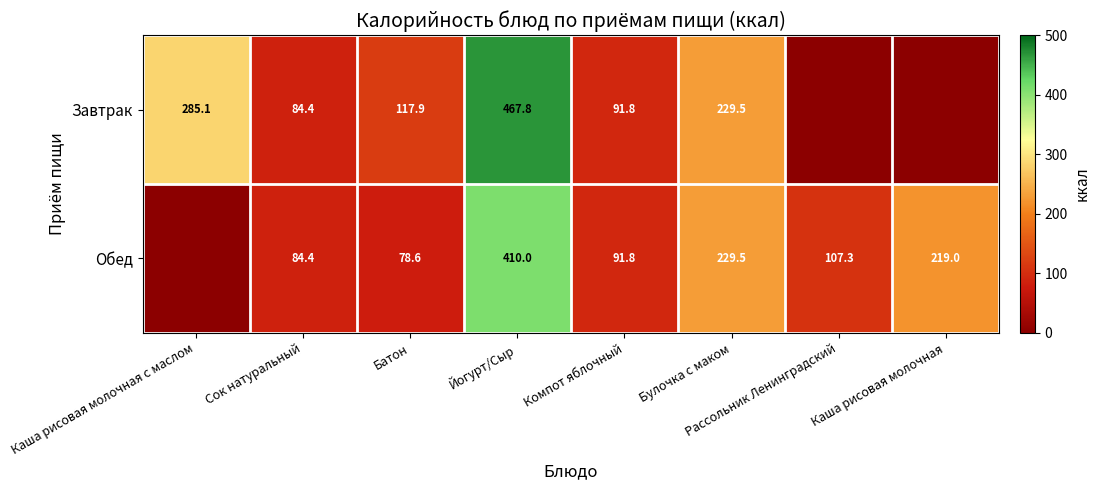

Which has a higher value, Булочка с маком or Сок натуральный?

Булочка с маком